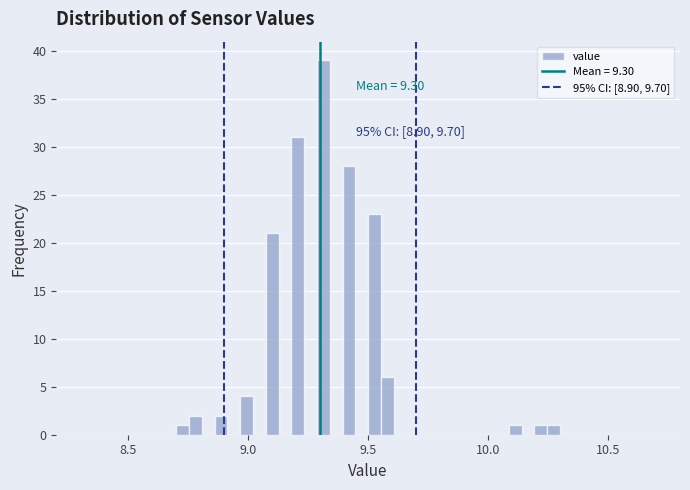

Read against the x-axis, roughly where is the centre of the tallest bar?

9.30